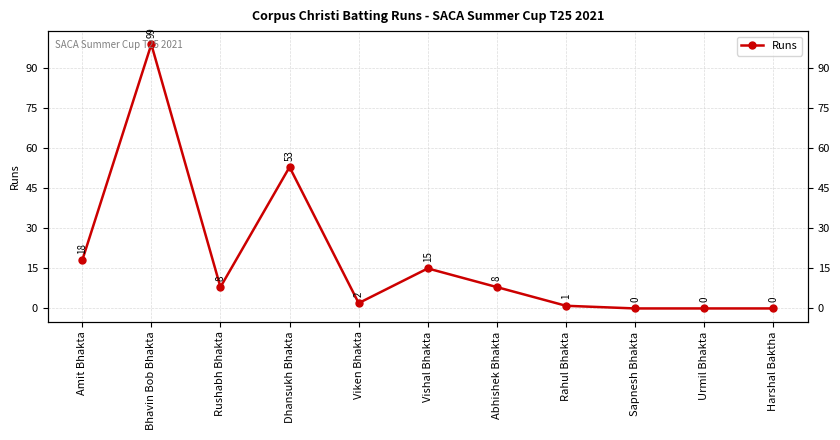

What is the label of the 10th point from the right?

Bhavin Bob Bhakta